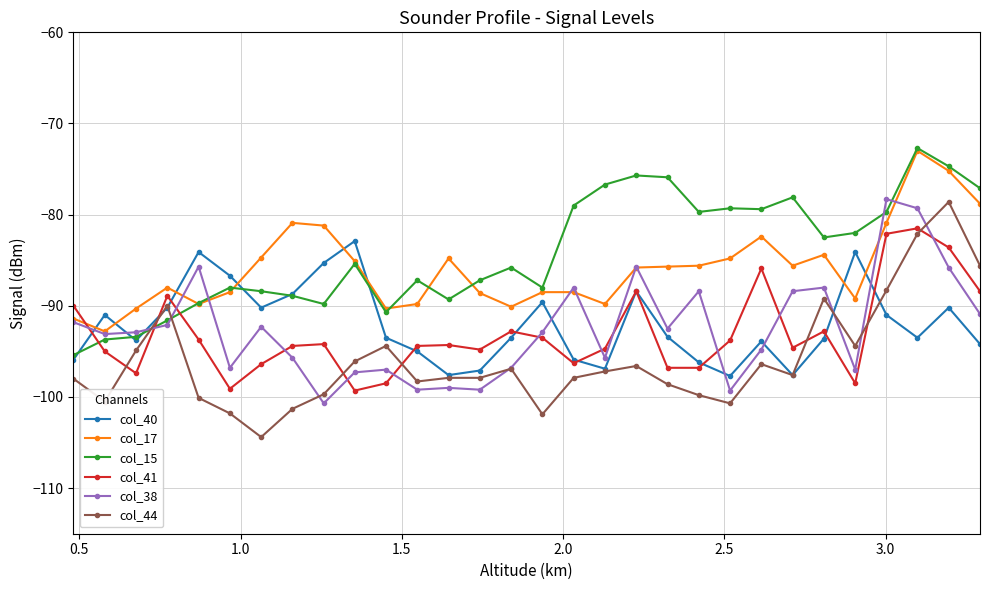

What is the value of the col_17 point at the 17th from the left?

-88.5